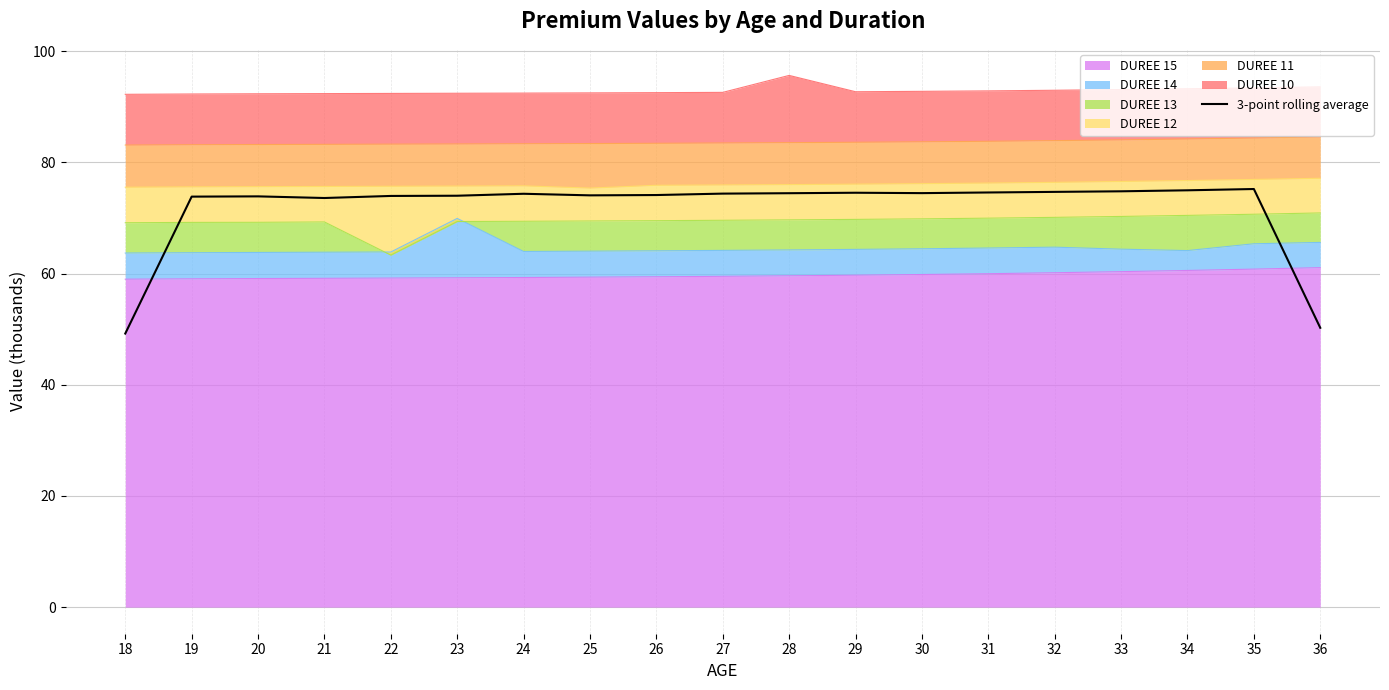

What is the value of the 19th point from the left?

50.2